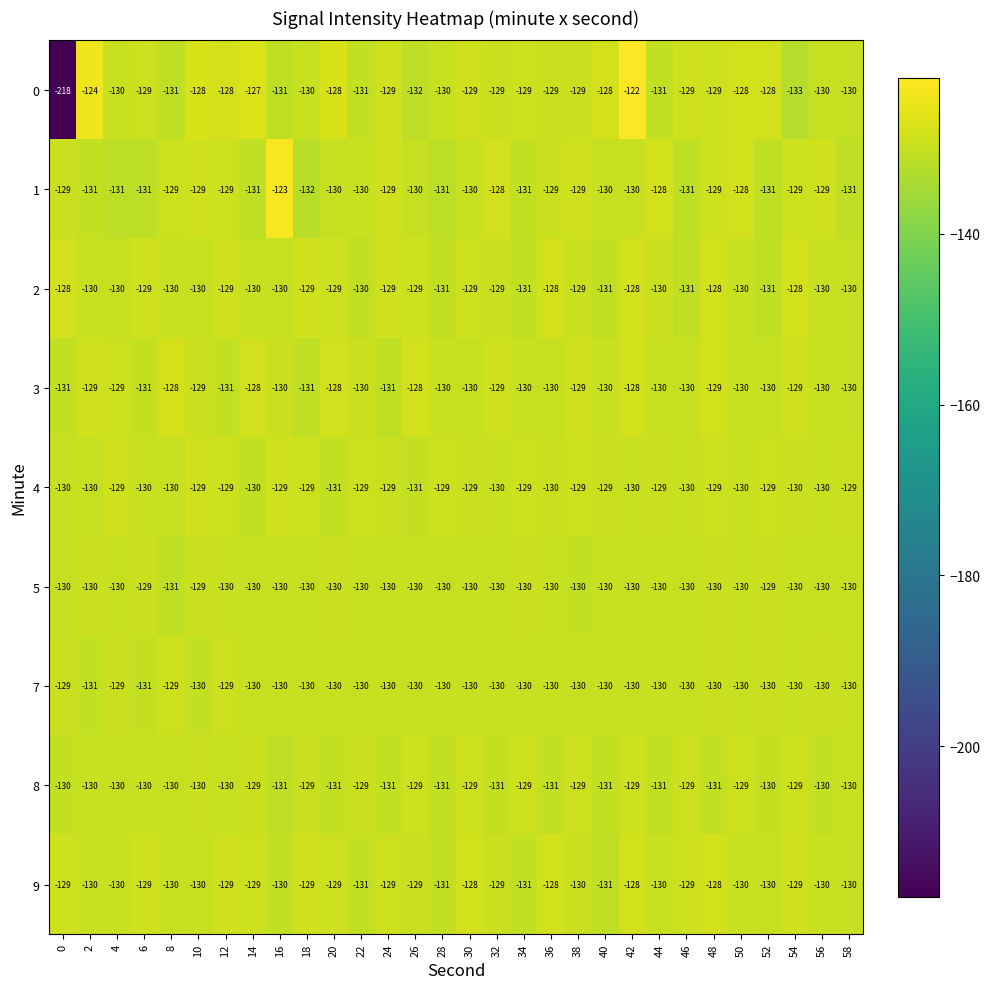

What is the sum of all 9 values?

-3885